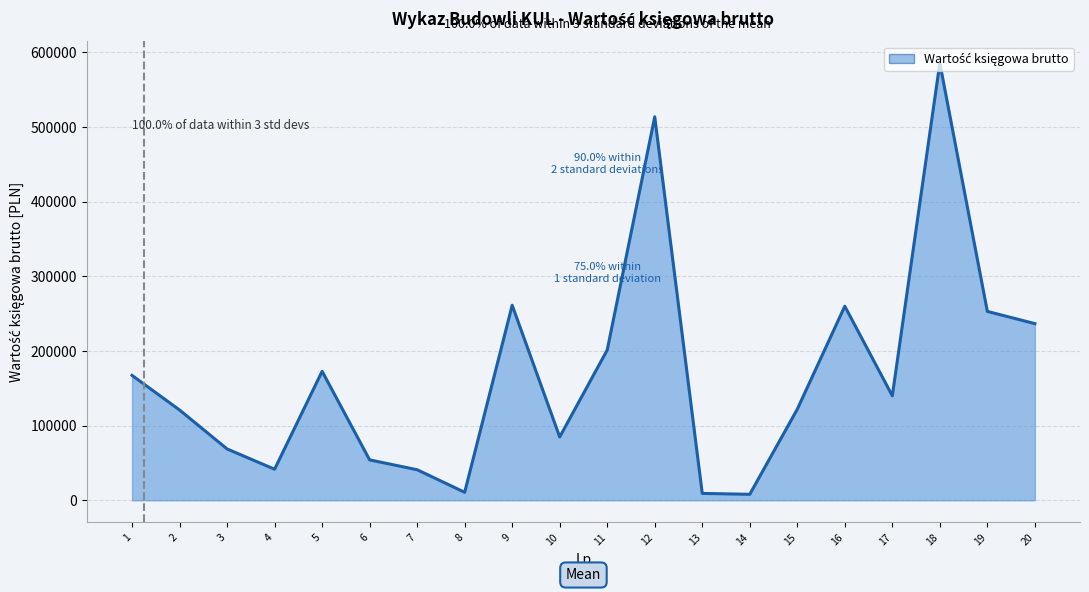

Where does the data first go above 140000?

1